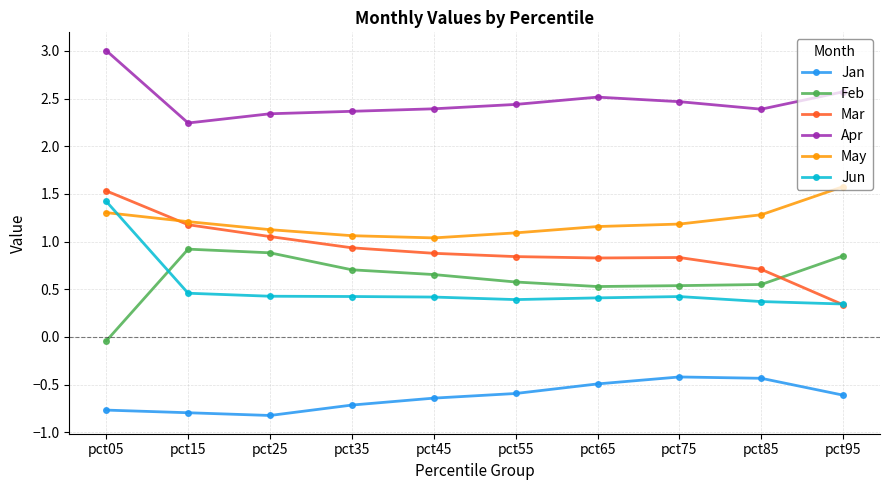

Rank the series at pct35 from highest to lowest value.

Apr, May, Mar, Feb, Jun, Jan